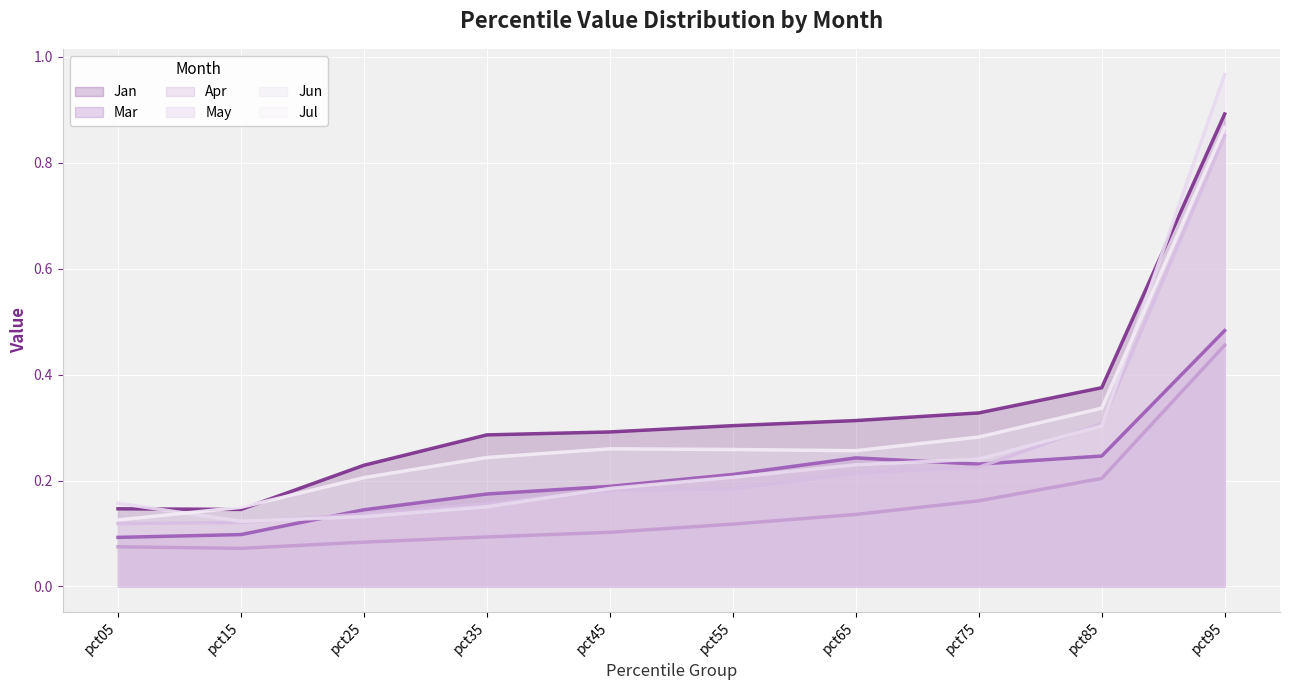

True or false: May and Mar intersect in this chart.

True